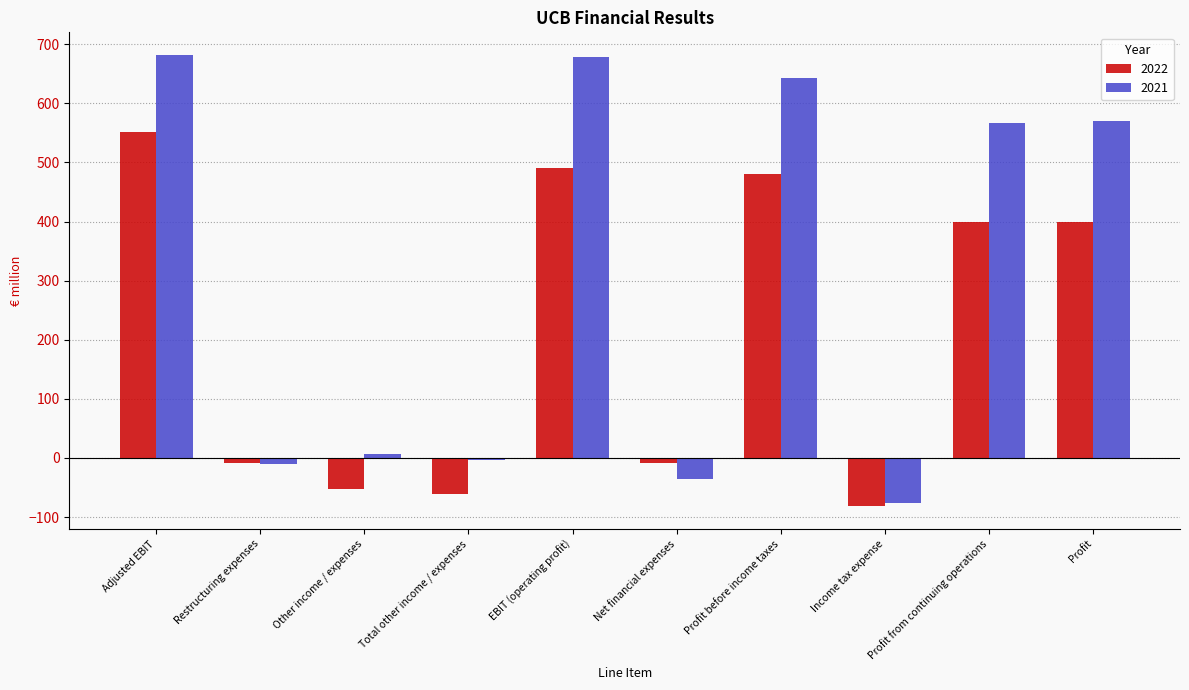

Reading right to left, list all the values displayed in this chart.

2022: Profit=399	Profit from continuing operations=399	Income tax expense=-82	Profit before income taxes=481	Net financial expenses=-9	EBIT (operating profit)=490	Total other income / expenses=-61	Other income / expenses=-52	Restructuring expenses=-9	Adjusted EBIT=551
2021: Profit=571	Profit from continuing operations=567	Income tax expense=-76	Profit before income taxes=643	Net financial expenses=-35	EBIT (operating profit)=678	Total other income / expenses=-4	Other income / expenses=7	Restructuring expenses=-10	Adjusted EBIT=682